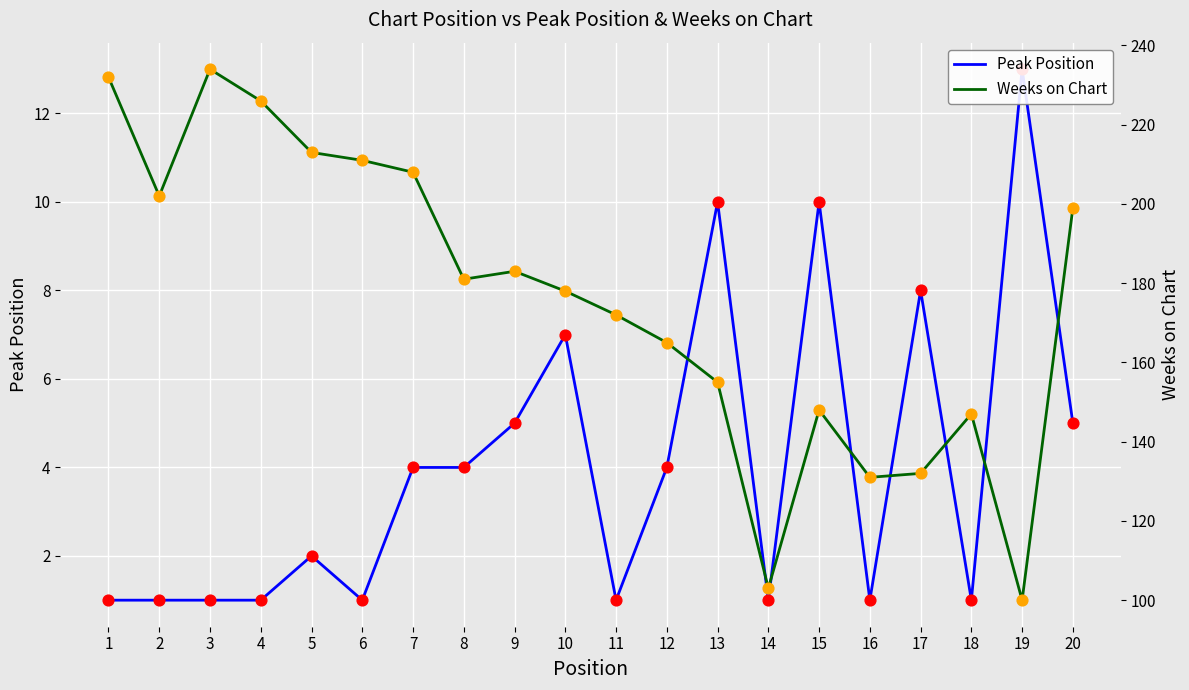

What is the total value across all series at 12?

169